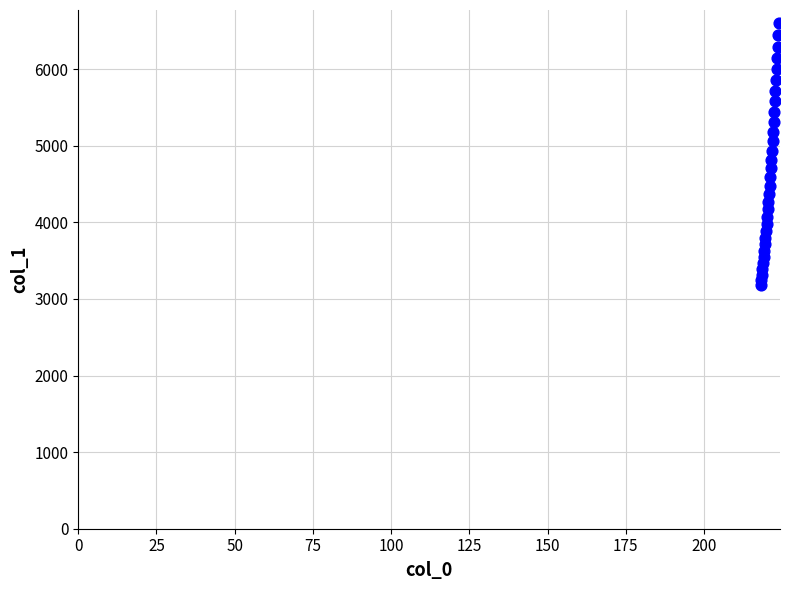

What is the range of X values (max minus min)?

5.9